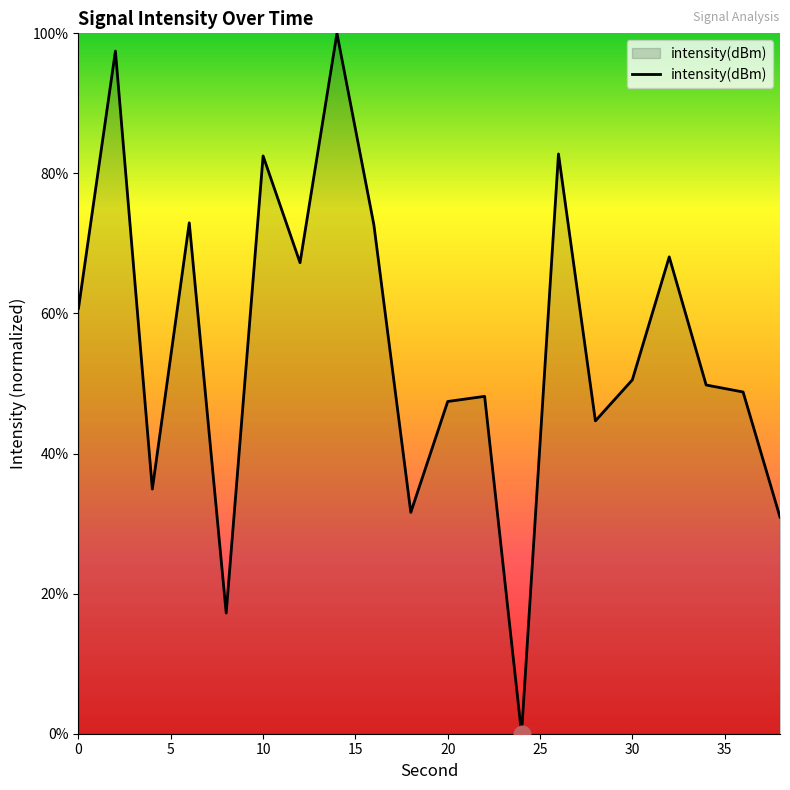

What is the difference between the maximum and minimum values?

100.0